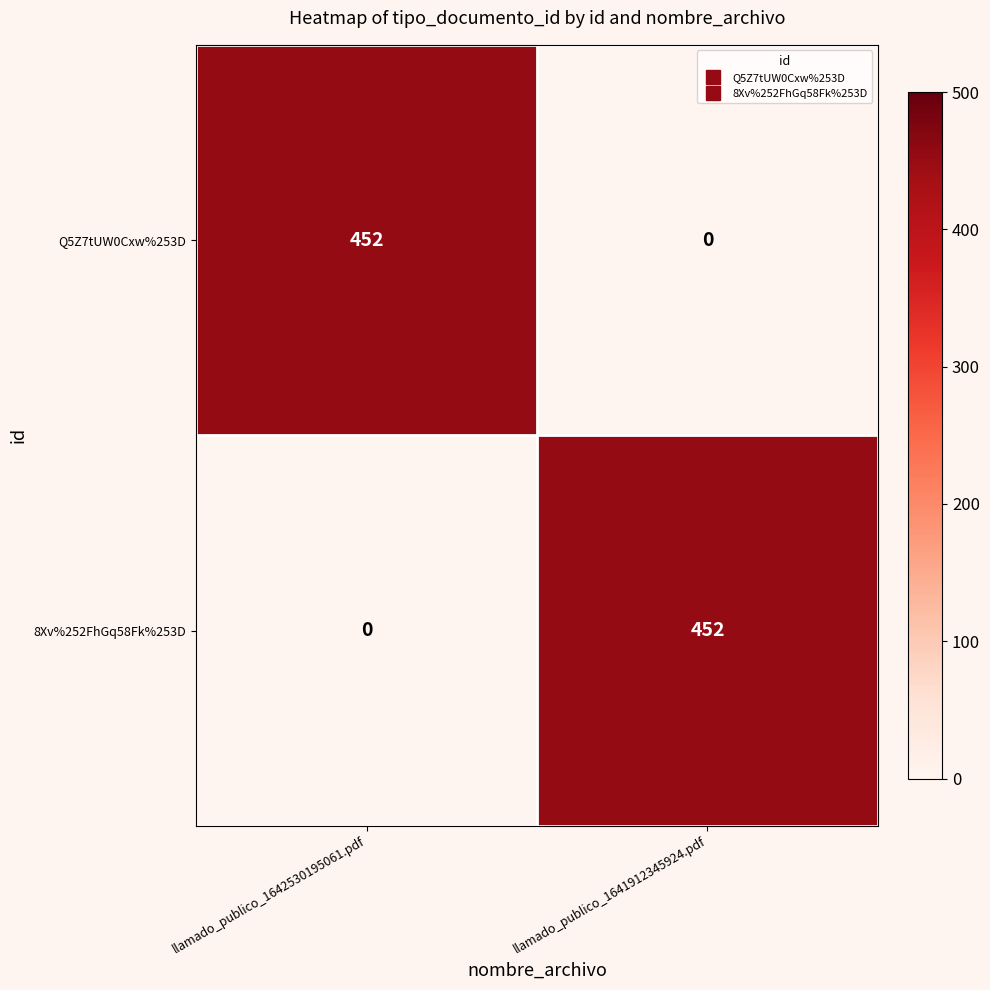

Count the number of data series in this chart.

2